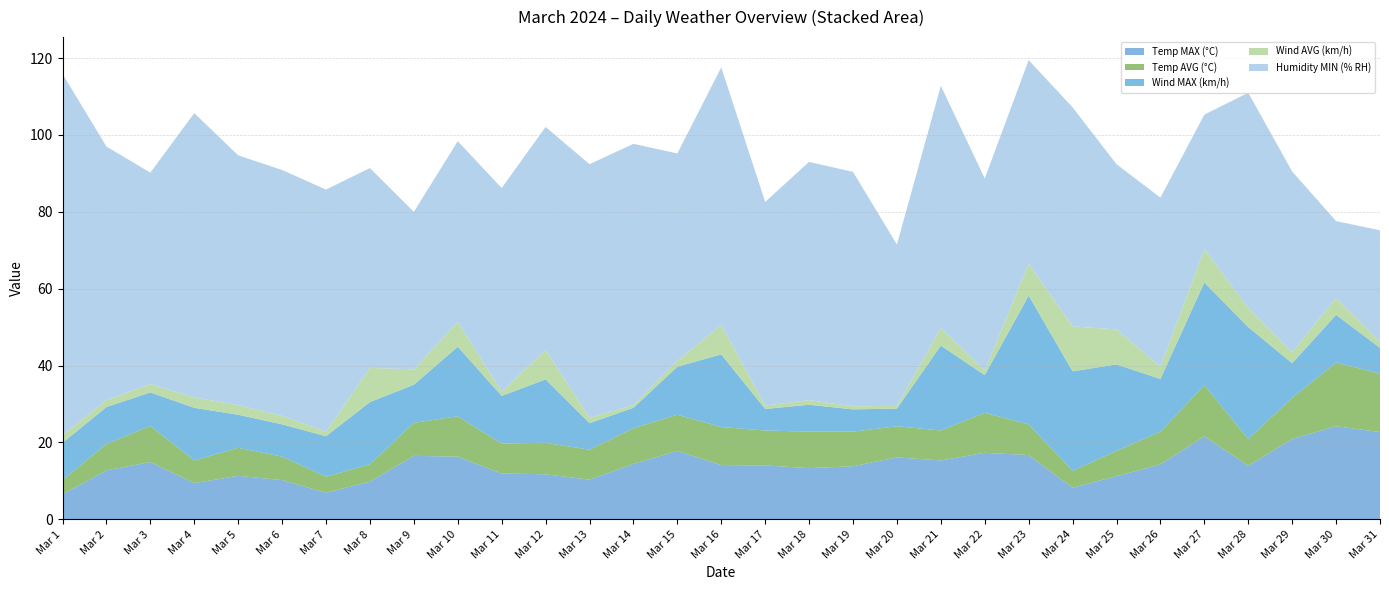

Reading left to right, what are all the values shown in this chart?

Temp MAX (°C): Mar 1=6.5	Mar 2=12.7	Mar 3=14.9	Mar 4=9.4	Mar 5=11.3	Mar 6=10.2	Mar 7=6.9	Mar 8=9.8	Mar 9=16.5	Mar 10=16.3	Mar 11=11.9	Mar 12=11.7	Mar 13=10.3	Mar 14=14.4	Mar 15=17.8	Mar 16=14.1	Mar 17=14.0	Mar 18=13.3	Mar 19=13.8	Mar 20=16.1	Mar 21=15.3	Mar 22=17.3	Mar 23=16.7	Mar 24=8.2	Mar 25=11.2	Mar 26=14.3	Mar 27=21.6	Mar 28=13.9	Mar 29=20.9	Mar 30=24.2	Mar 31=22.7
Temp AVG (°C): Mar 1=3.7	Mar 2=6.9	Mar 3=9.4	Mar 4=5.9	Mar 5=7.3	Mar 6=6.1	Mar 7=4.2	Mar 8=4.5	Mar 9=8.6	Mar 10=10.5	Mar 11=7.8	Mar 12=8.2	Mar 13=7.8	Mar 14=9.3	Mar 15=9.4	Mar 16=9.9	Mar 17=9.1	Mar 18=9.5	Mar 19=9.0	Mar 20=8.1	Mar 21=7.8	Mar 22=10.4	Mar 23=8.0	Mar 24=4.4	Mar 25=6.6	Mar 26=8.5	Mar 27=13.3	Mar 28=7.0	Mar 29=10.7	Mar 30=16.6	Mar 31=15.2
Wind MAX (km/h): Mar 1=9.7	Mar 2=9.6	Mar 3=8.7	Mar 4=13.7	Mar 5=8.6	Mar 6=8.4	Mar 7=10.5	Mar 8=16.2	Mar 9=9.9	Mar 10=18.1	Mar 11=12.4	Mar 12=16.5	Mar 13=6.9	Mar 14=5.3	Mar 15=12.5	Mar 16=18.9	Mar 17=5.6	Mar 18=7.0	Mar 19=5.8	Mar 20=4.6	Mar 21=22.1	Mar 22=9.8	Mar 23=33.5	Mar 24=25.9	Mar 25=22.5	Mar 26=13.7	Mar 27=26.7	Mar 28=29.1	Mar 29=9.0	Mar 30=12.4	Mar 31=6.7
Wind AVG (km/h): Mar 1=2.0	Mar 2=1.8	Mar 3=2.2	Mar 4=2.7	Mar 5=2.5	Mar 6=2.2	Mar 7=1.2	Mar 8=8.9	Mar 9=4.0	Mar 10=6.5	Mar 11=1.1	Mar 12=7.7	Mar 13=1.4	Mar 14=0.7	Mar 15=1.5	Mar 16=7.7	Mar 17=0.9	Mar 18=1.2	Mar 19=0.8	Mar 20=0.7	Mar 21=4.6	Mar 22=1.2	Mar 23=8.3	Mar 24=11.7	Mar 25=9.1	Mar 26=3.2	Mar 27=8.7	Mar 28=5.0	Mar 29=2.9	Mar 30=4.4	Mar 31=1.6
Humidity MIN (% RH): Mar 1=94.0	Mar 2=66.0	Mar 3=55.0	Mar 4=74.0	Mar 5=65.0	Mar 6=64.0	Mar 7=63.0	Mar 8=52.0	Mar 9=41.0	Mar 10=47.0	Mar 11=53.0	Mar 12=58.0	Mar 13=66.0	Mar 14=68.0	Mar 15=54.0	Mar 16=67.0	Mar 17=53.0	Mar 18=62.0	Mar 19=61.0	Mar 20=42.0	Mar 21=63.0	Mar 22=50.0	Mar 23=53.0	Mar 24=57.0	Mar 25=43.0	Mar 26=44.0	Mar 27=35.0	Mar 28=56.0	Mar 29=47.0	Mar 30=20.0	Mar 31=29.0